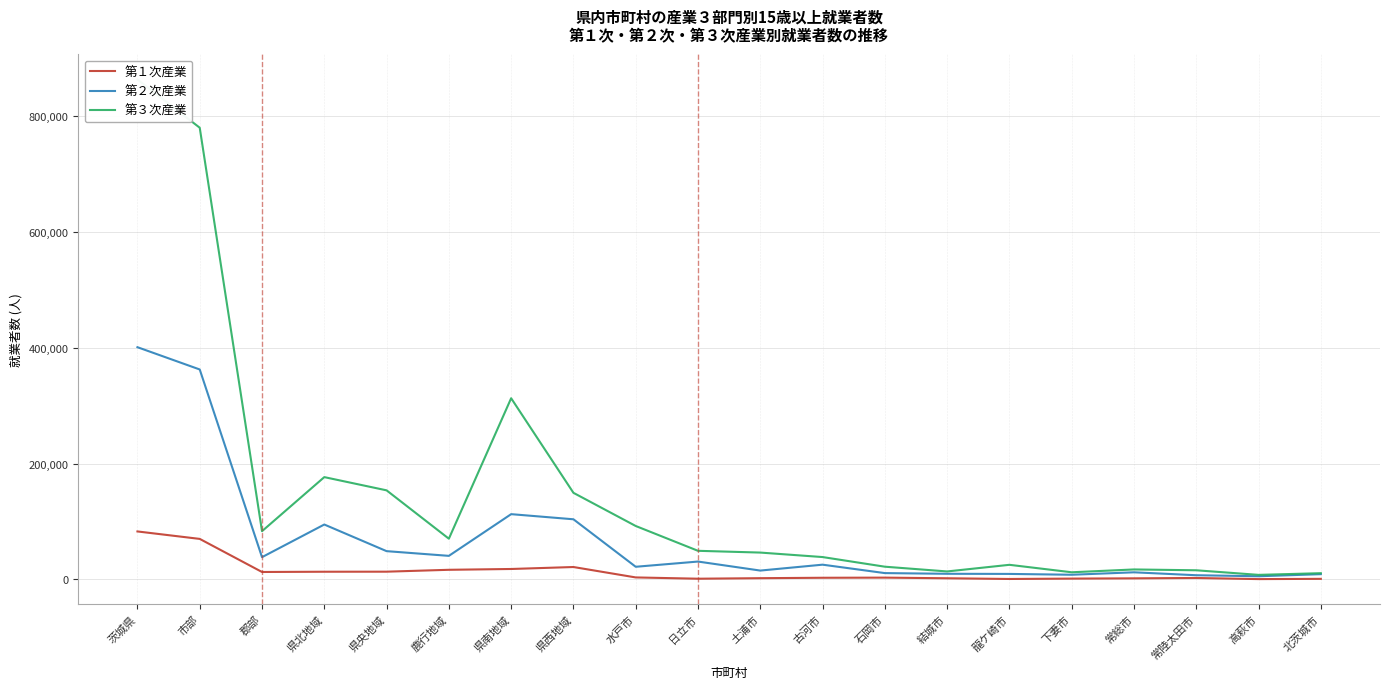

The value of 第３次産業 at 茨城県 is 1413930. True or false?

False